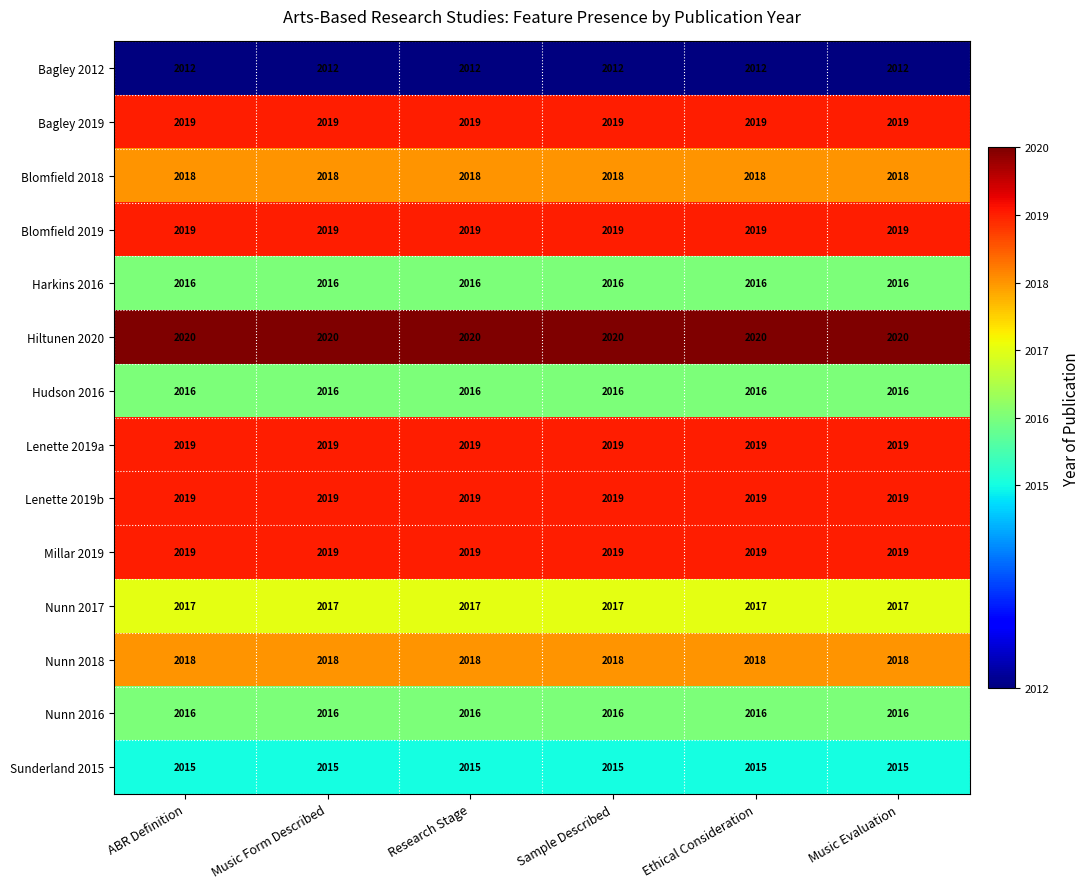

What is the difference between the highest and lowest values at Research Stage?

8